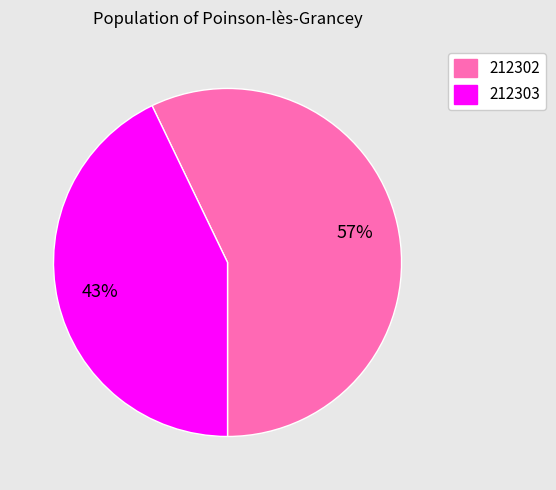

How many segments does this pie chart have?

2